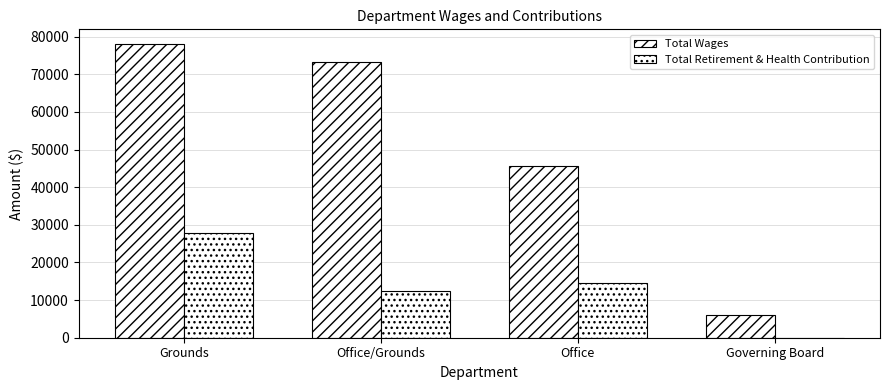

List the series in order of their overall mean, lowest first.

Total Retirement & Health Contribution, Total Wages